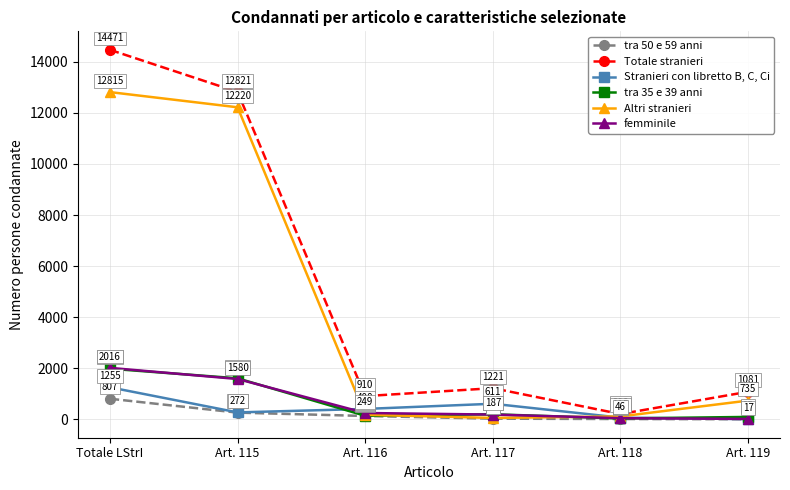

True or false: tra 50 e 59 anni and tra 35 e 39 anni cross at least once.

False